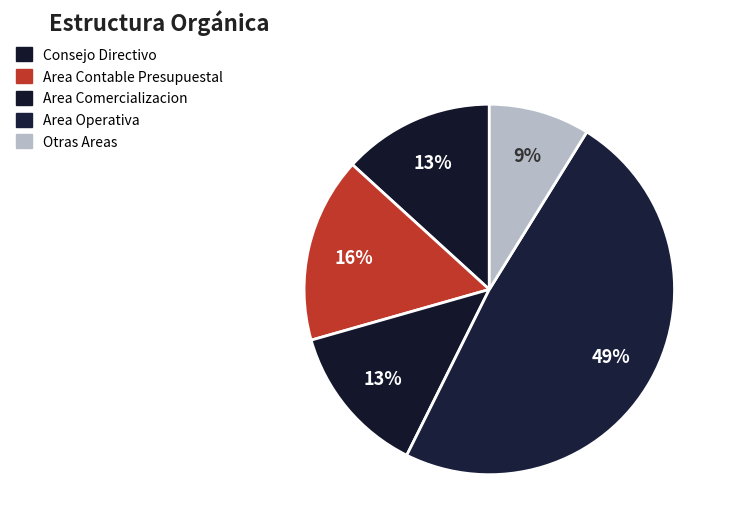

How many slices are in this pie chart?

5